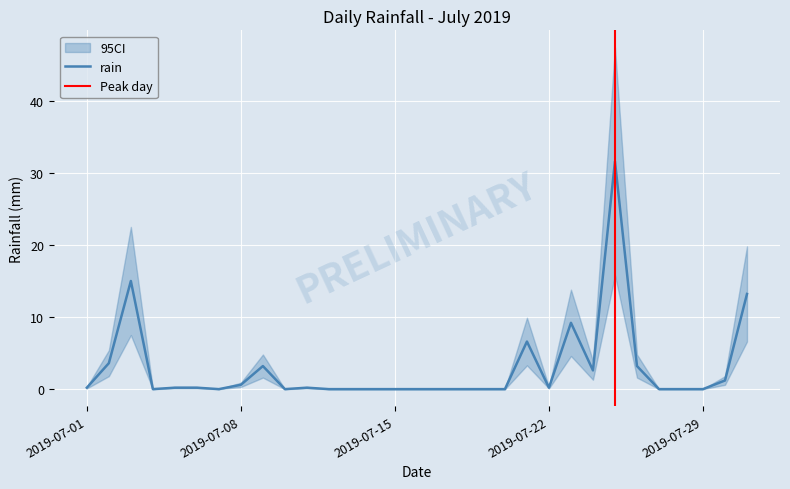

True or false: the data shows 1.2 at 2019-07-30.

True